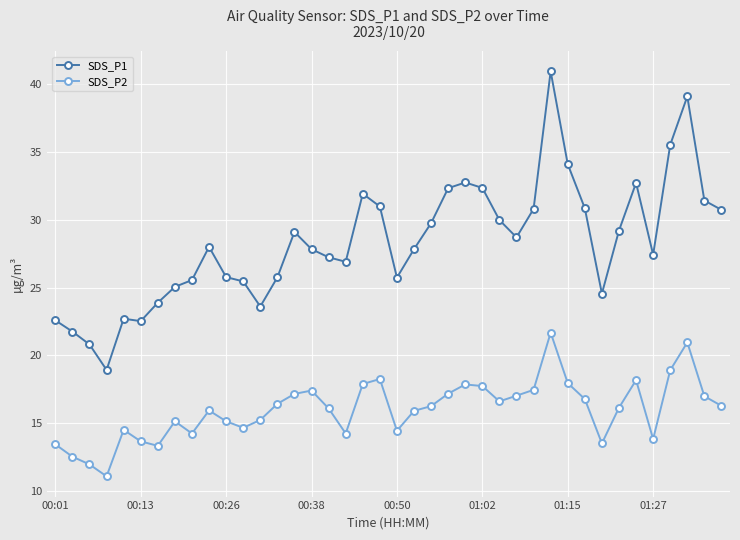

True or false: SDS_P1 and SDS_P2 intersect in this chart.

False